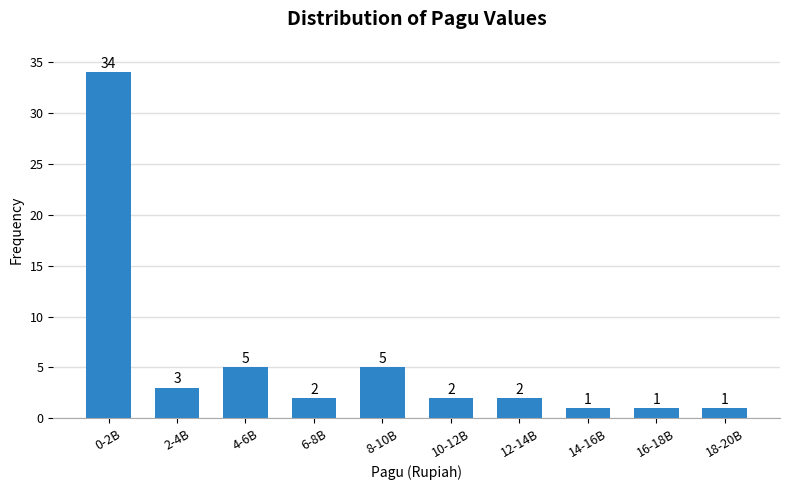

Reading left to right, list all the values displayed in this chart.

34	3	5	2	5	2	2	1	1	1